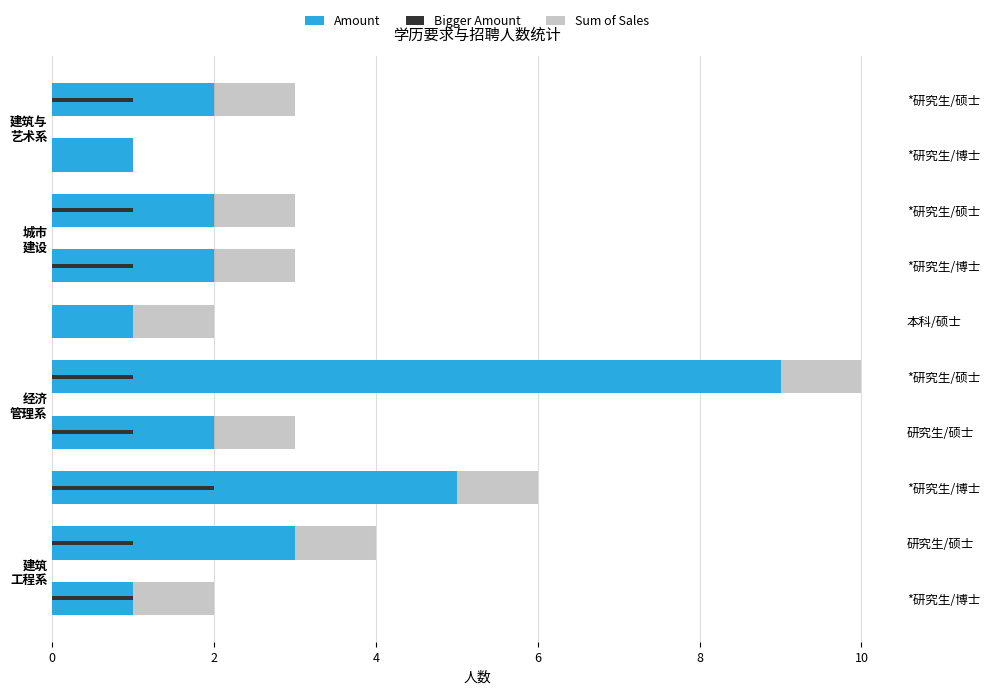

List the series in order of their overall mean, lowest first.

Bigger Amount, Amount, Sum of Sales